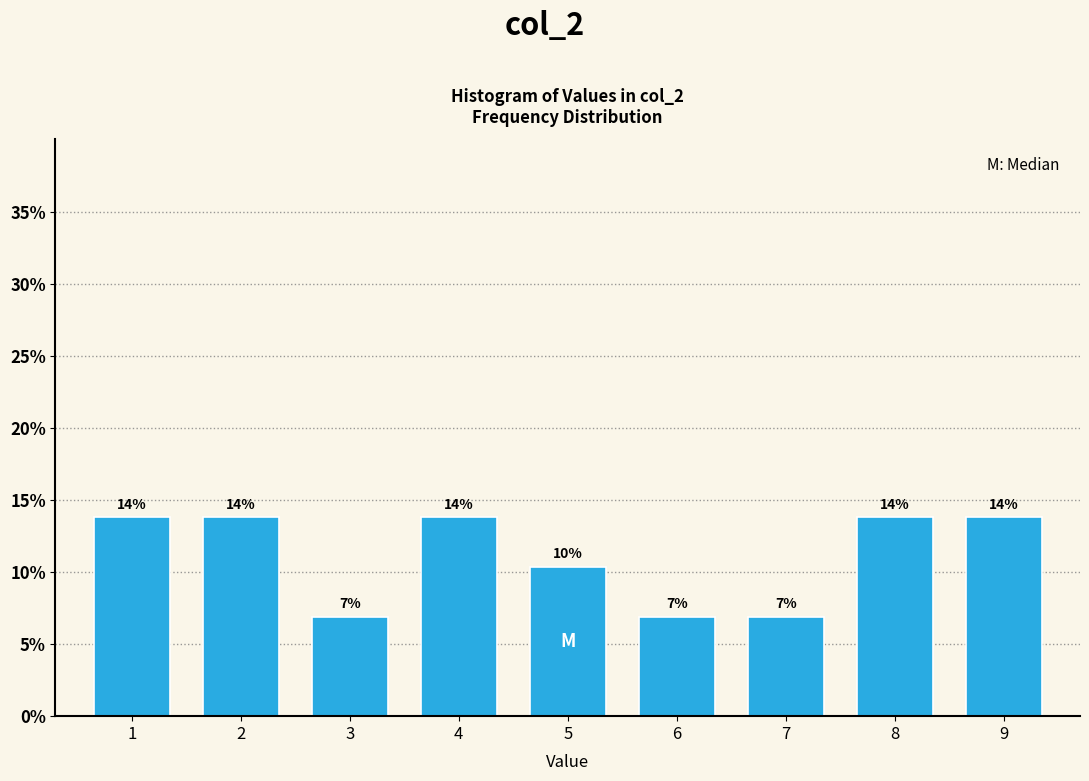

Are the bars horizontal?

No